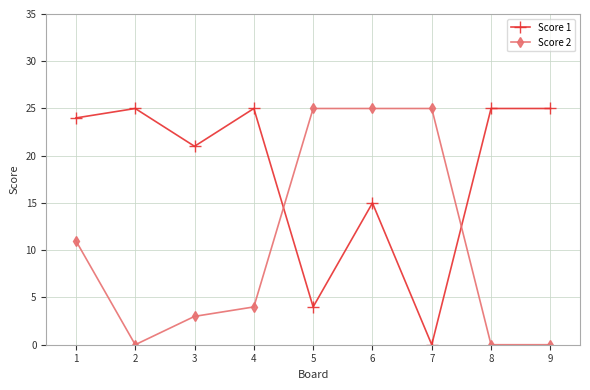

Is it true that Score 1 equals 39 at 2?

False